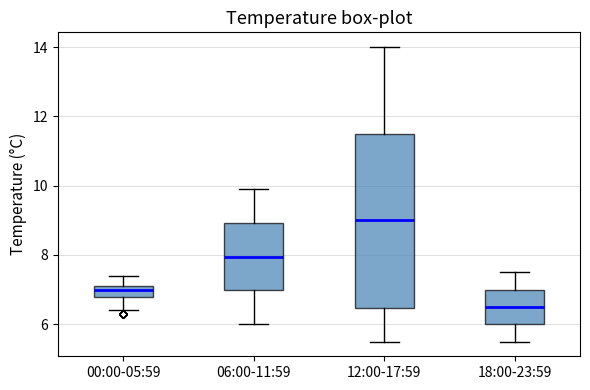

Where does the lower whisker of the box for 00:00-05:59 end on the y-axis? The values are not printed on the chart, so give them approximately, as read against the axis.

6.4